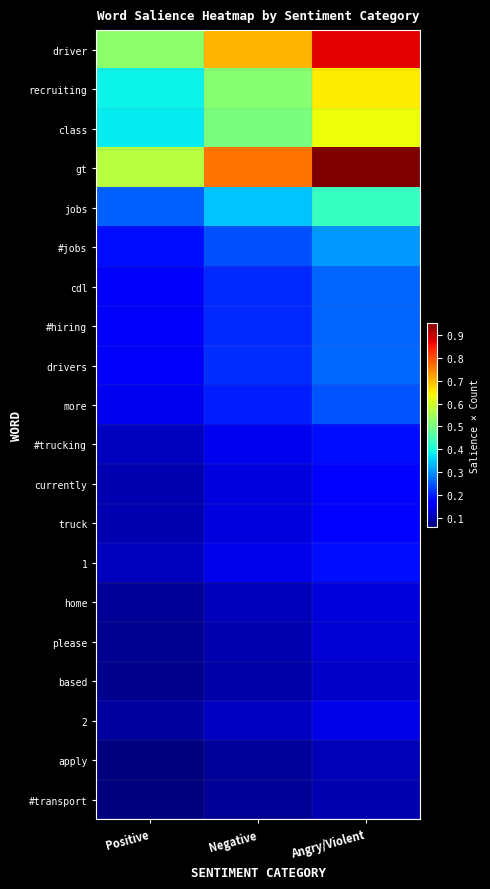

What is the total value across all series at Angry/Violent?

6.3